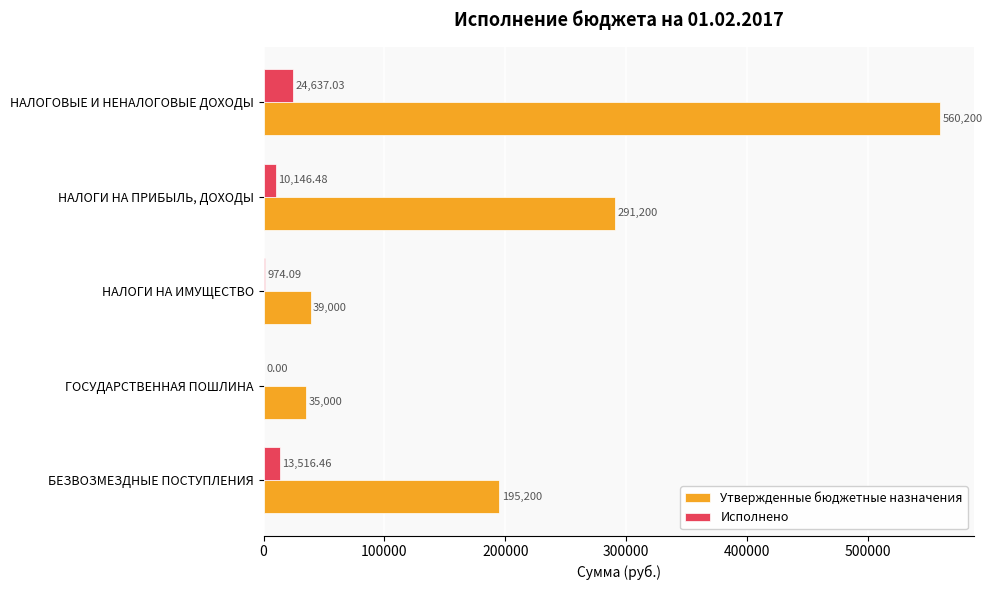

What are all the series names shown in the legend?

Утвержденные бюджетные назначения, Исполнено